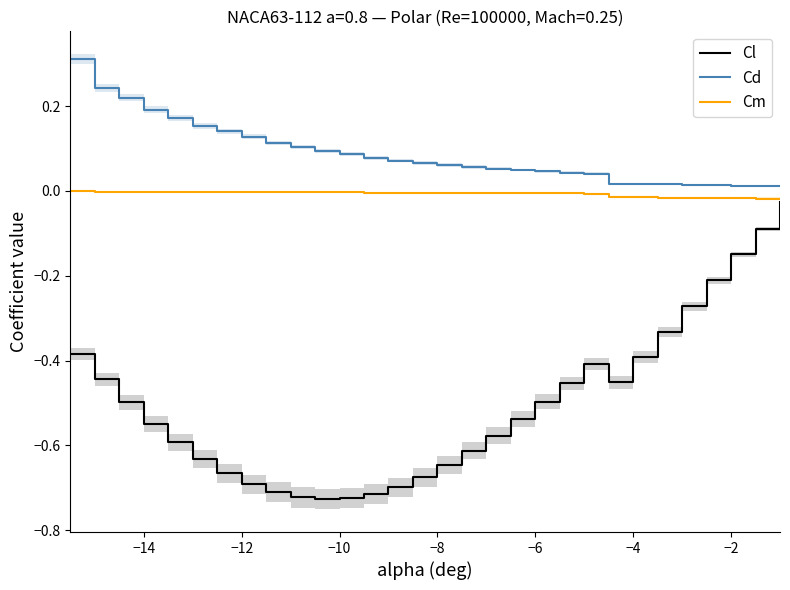

The value of Cl at −4 is -0.5. True or false?

False